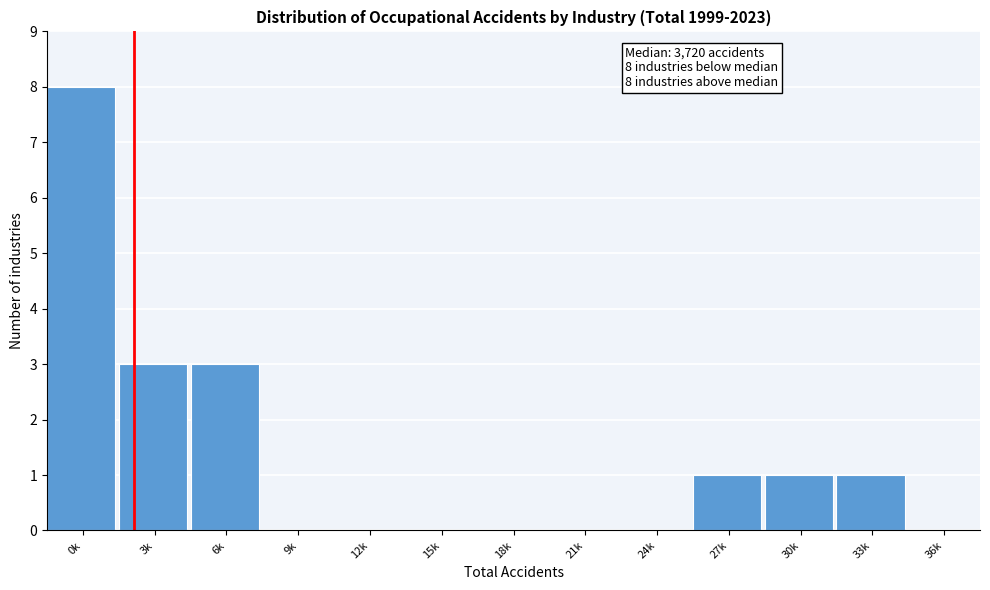

Reading right to left, transcribe all the data shown in this chart.

36k=0	33k=1	30k=1	27k=1	24k=0	21k=0	18k=0	15k=0	12k=0	9k=0	6k=3	3k=3	0k=8